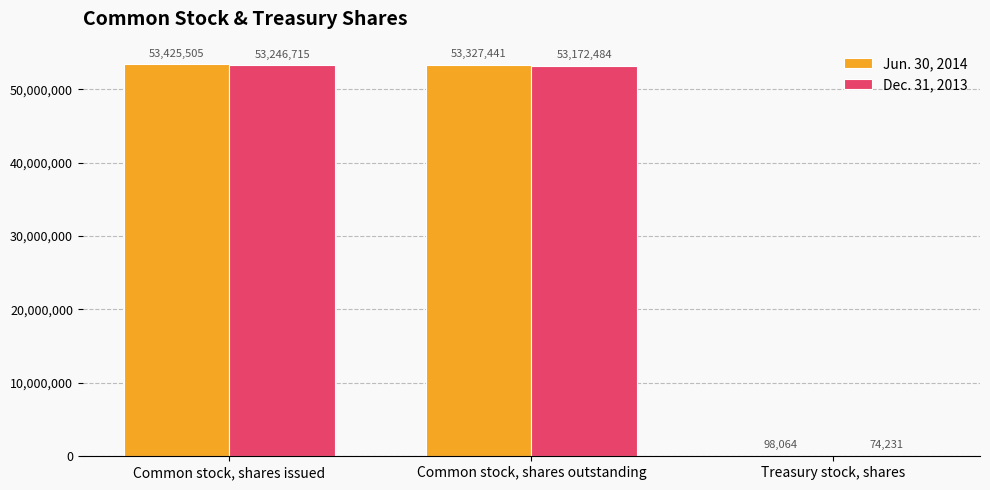

What is the highest value of the Jun. 30, 2014 series?

53425505